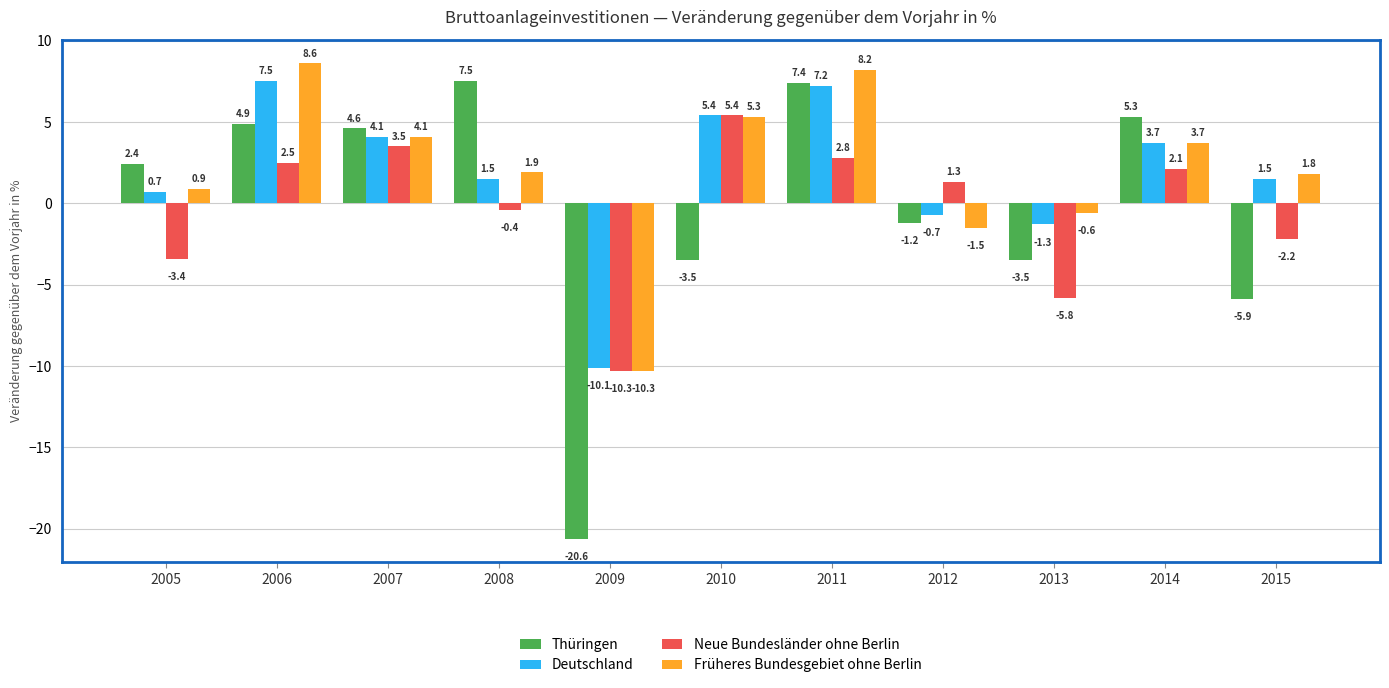

Is it true that Deutschland equals -0.7 at 2012?

True